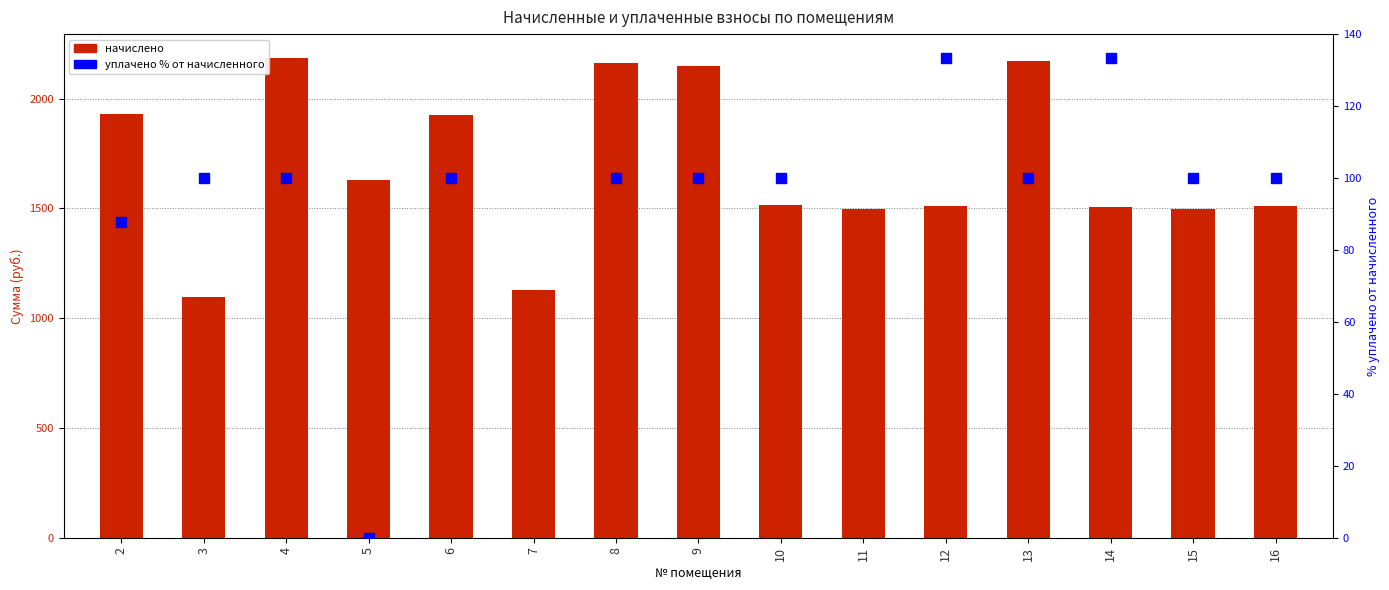

How many data points does each series have?

15